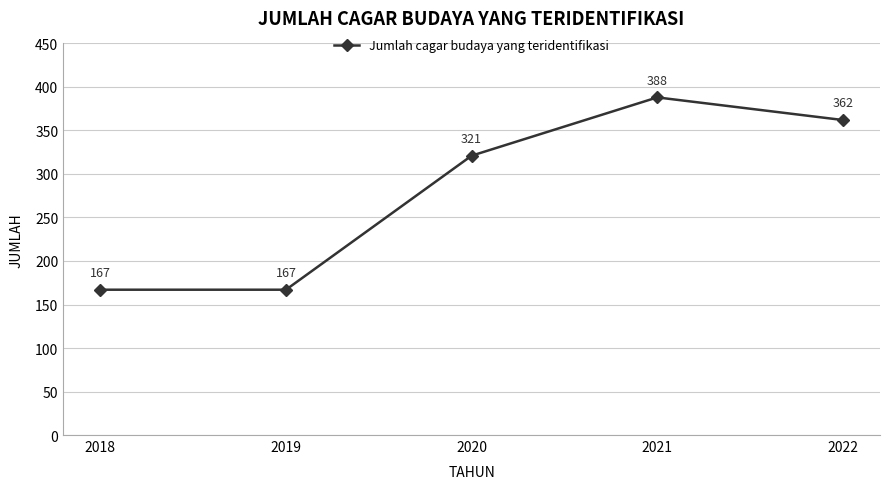

Reading left to right, transcribe all the data shown in this chart.

2018=167	2019=167	2020=321	2021=388	2022=362